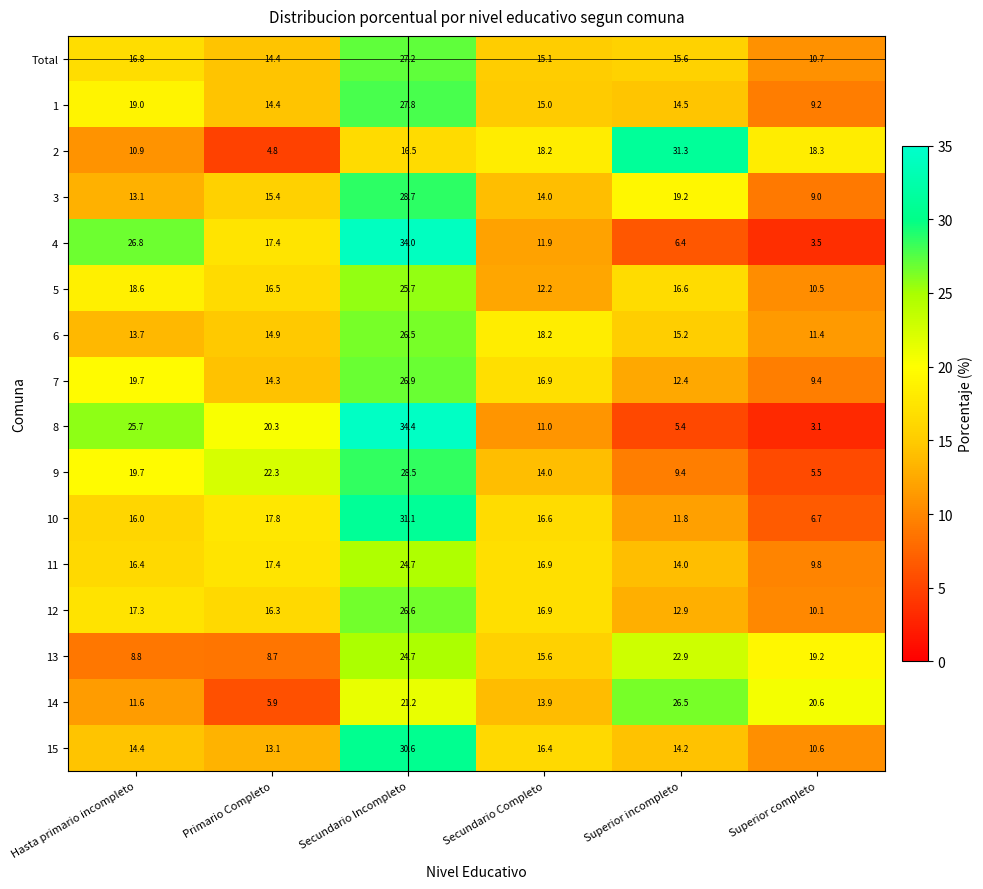

What is the total value across all series at Superior incompleto?

248.3